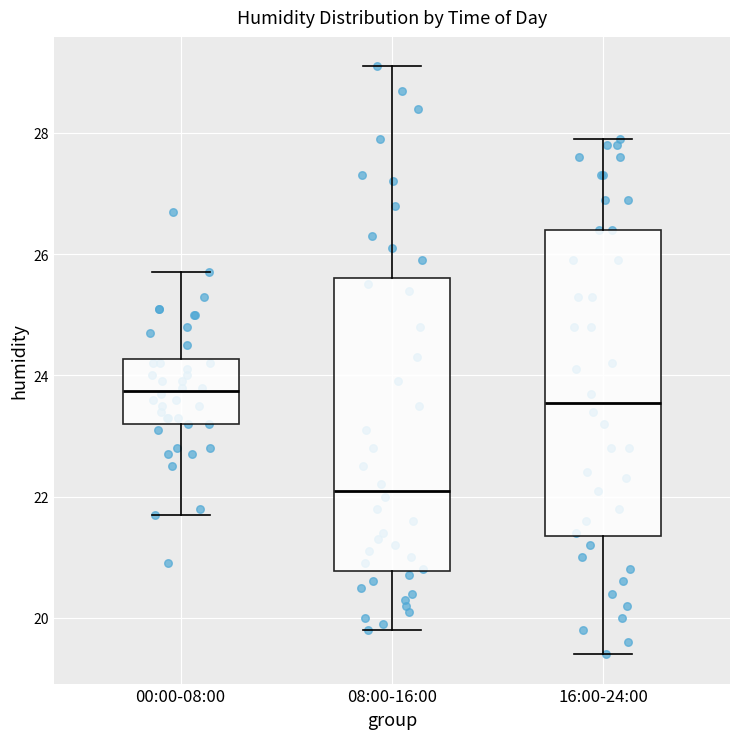

Reading left to right, transcribe this box plot: for each box, give where its median line is, the range the box spans, and where its two whiskers end, as read against the y-axis. The values are not printed on the chart, so give them approximately, as read against the axis.

00:00-08:00: median 23.8, box 23.2 to 24.2, whiskers 21.8 to 25.8
08:00-16:00: median 22.2, box 20.8 to 25.6, whiskers 19.8 to 29.2
16:00-24:00: median 23.6, box 21.4 to 26.4, whiskers 19.4 to 28.0